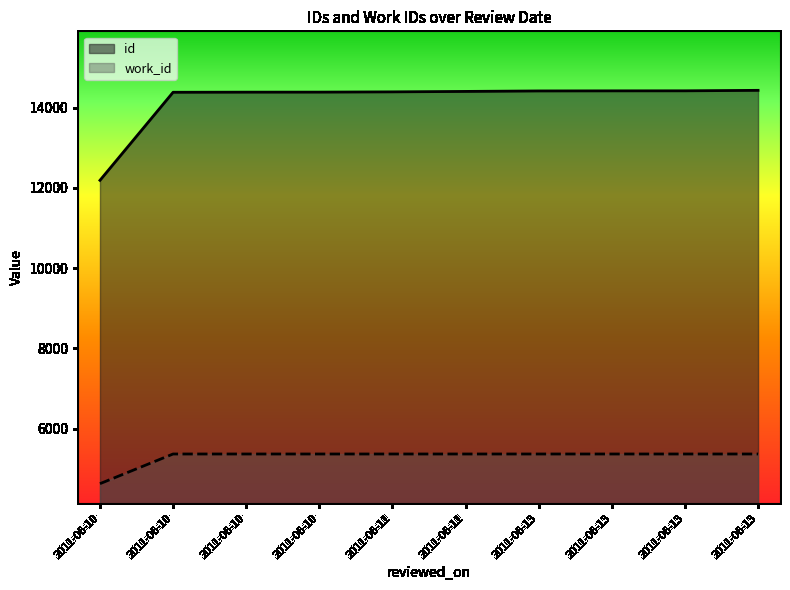

True or false: work_id and id cross at least once.

False